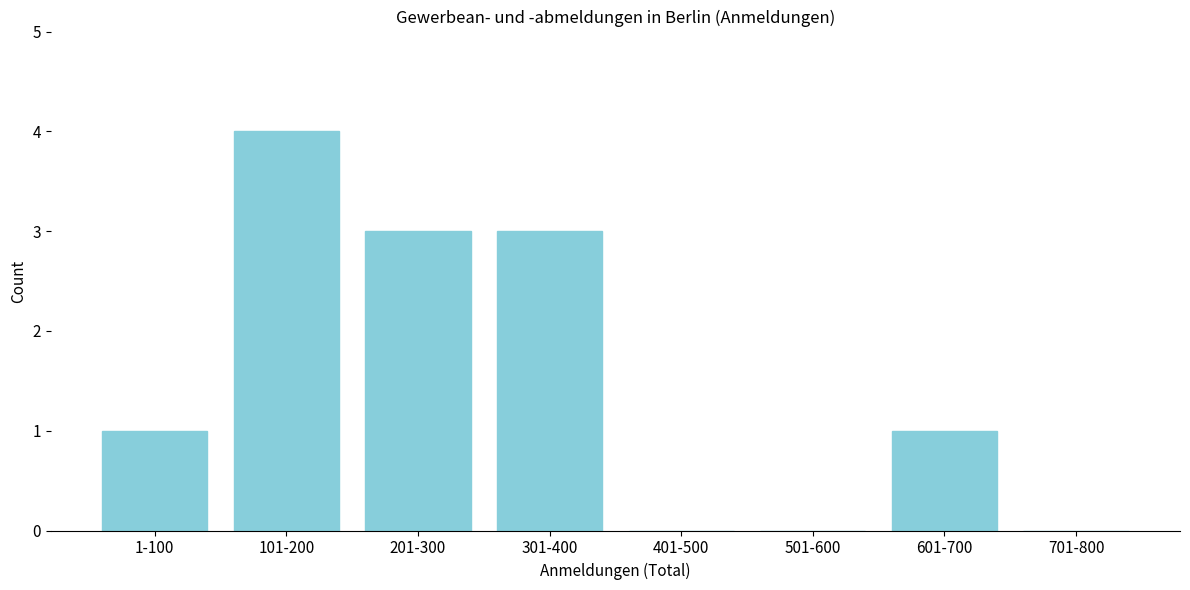

Reading left to right, list all the values displayed in this chart.

1-100=1	101-200=4	201-300=3	301-400=3	401-500=0	501-600=0	601-700=1	701-800=0